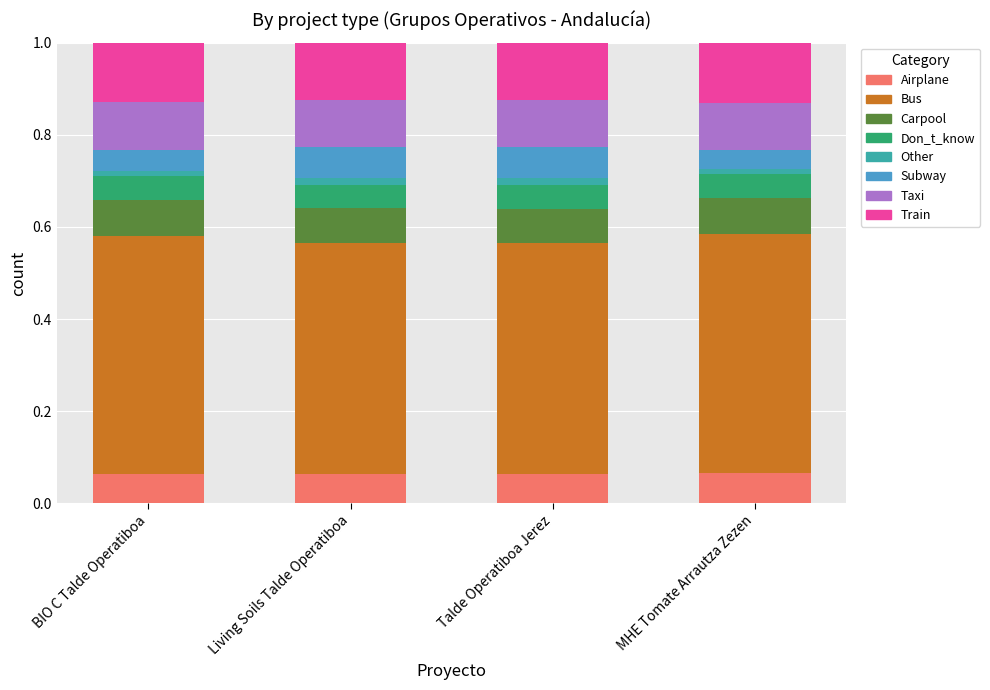

At which category is the sum across all series the highest?

Talde Operatiboa Jerez